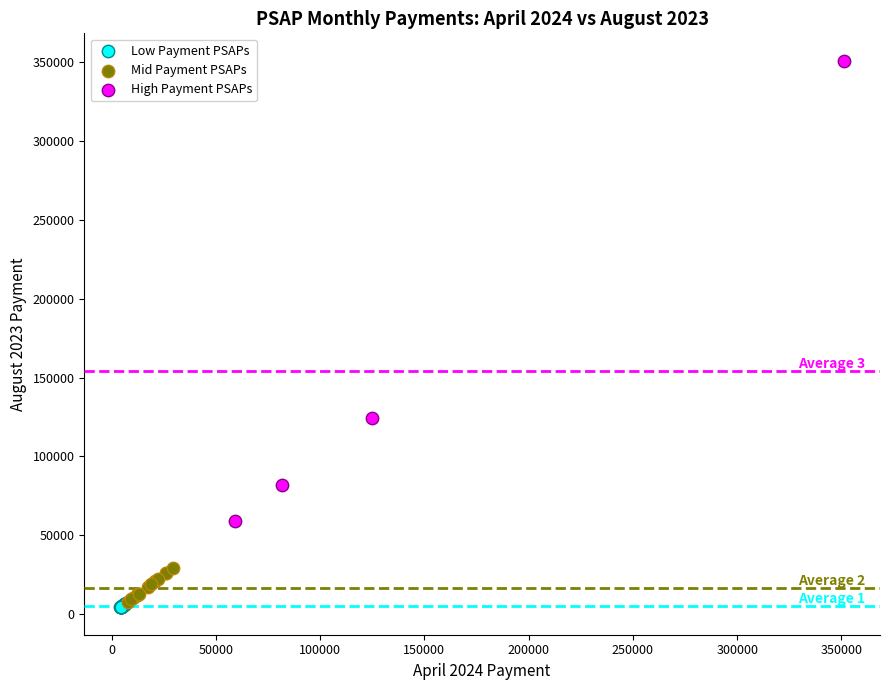

Which series contains the lowest Y value?

Low Payment PSAPs